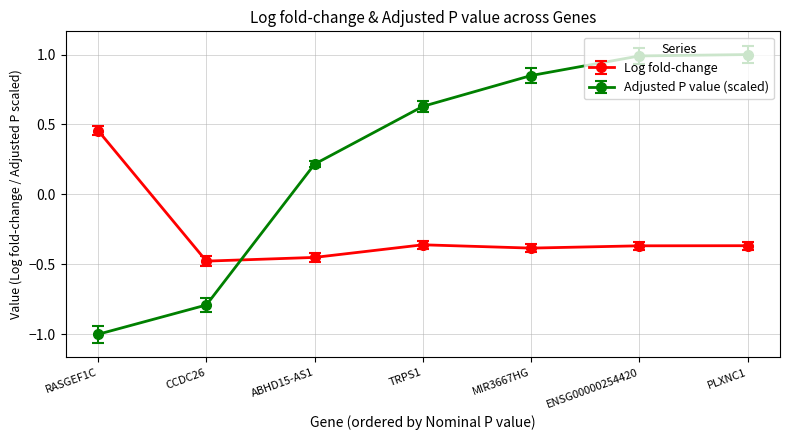

Where does the Adjusted P value (scaled) series first go above 0?

ABHD15-AS1